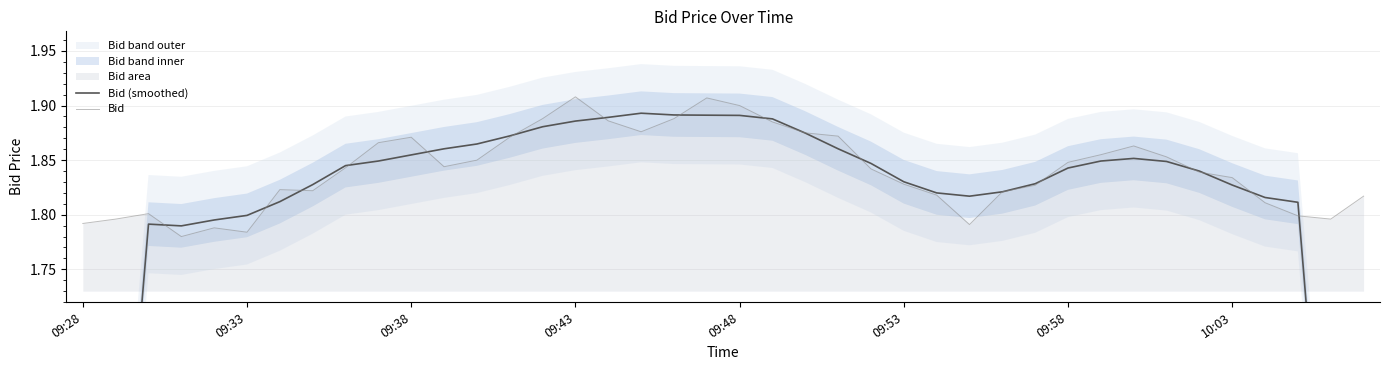

Is it true that Bid (smoothed) equals 1.8 at 09:53?

True